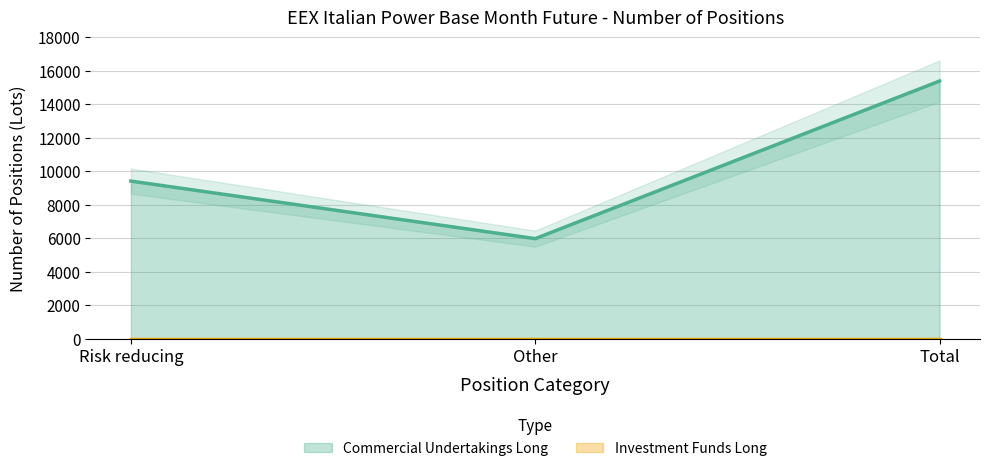

What is the label of the 1st point from the left?

Risk reducing